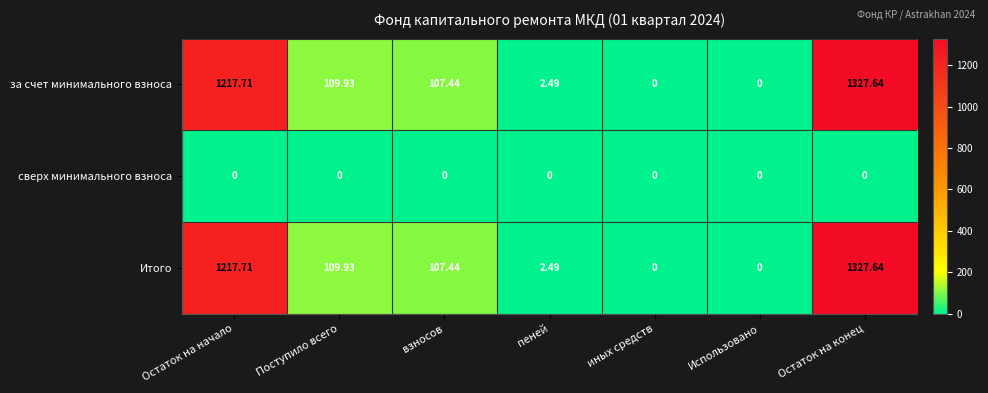

At which category does the chart reach its peak across all series?

Остаток на конец